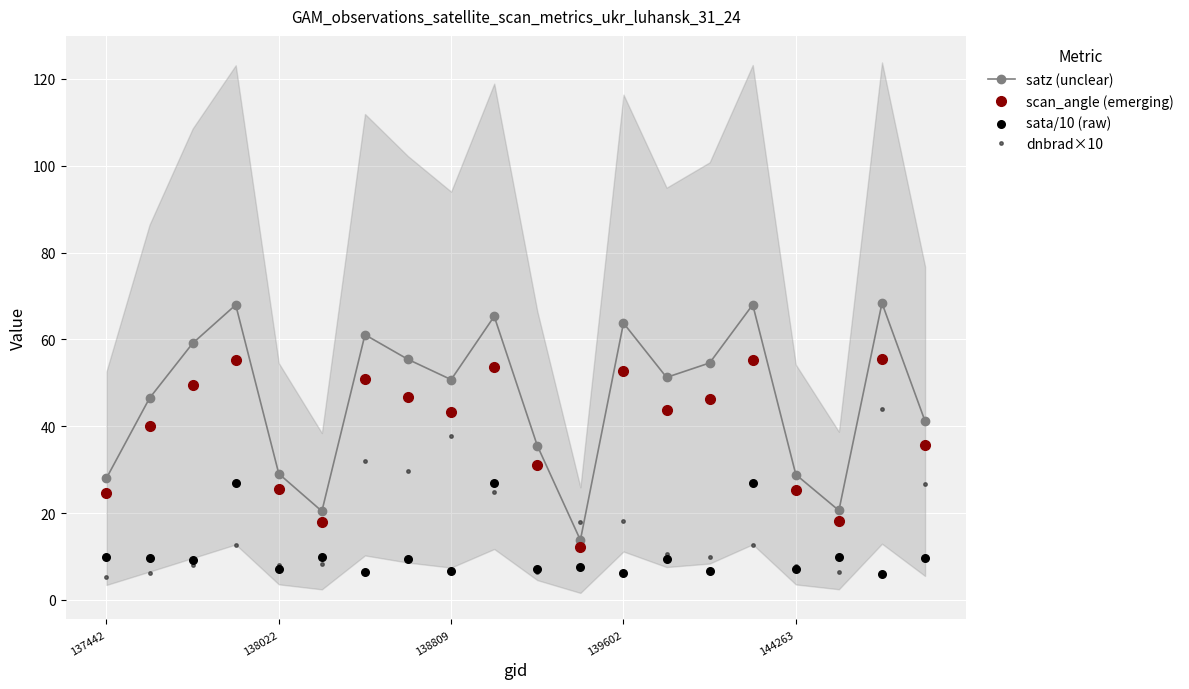

What is the total value across all series at 15?

162.8